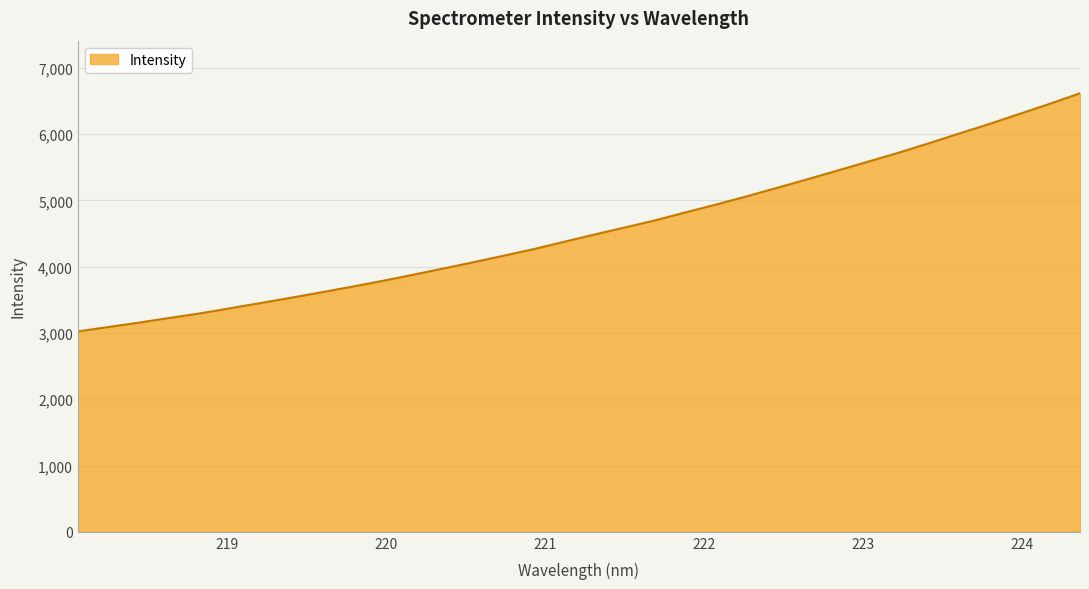

How many series are shown in this chart?

1